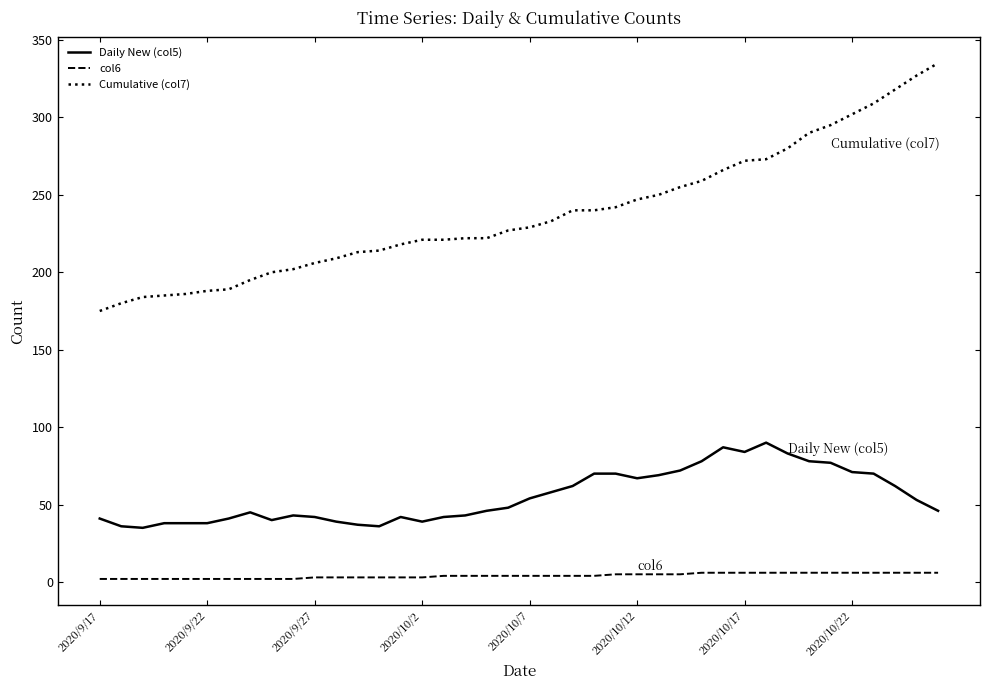

True or false: Cumulative (col7) and Daily New (col5) cross at least once.

False